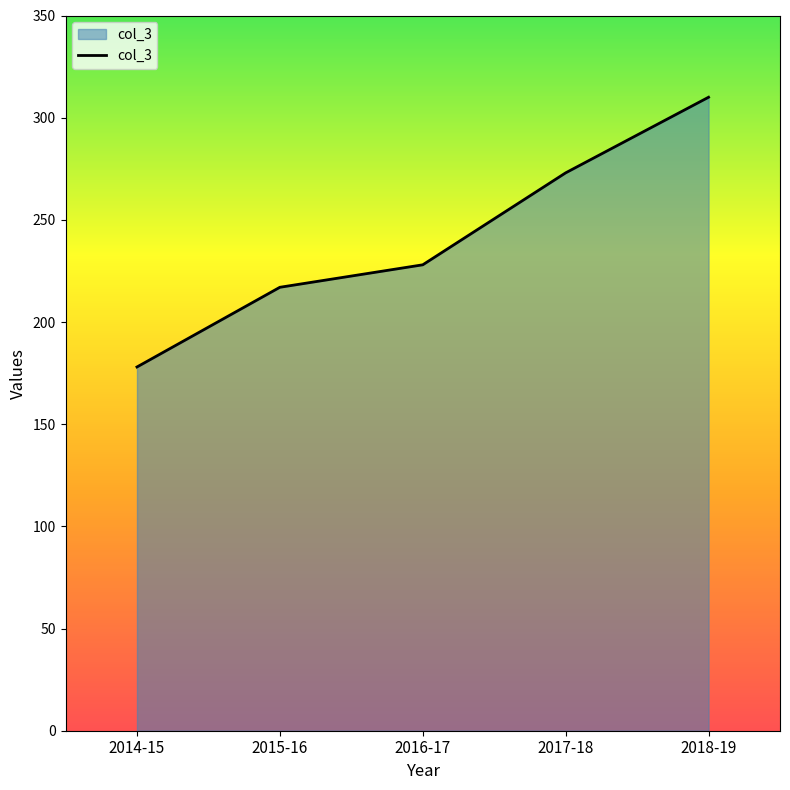

What is the average value?

241